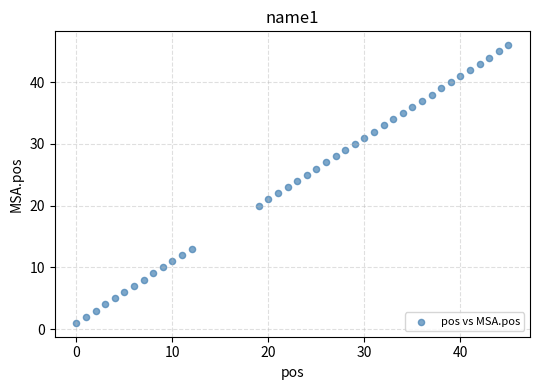

What is the range of Y values (max minus min)?

45